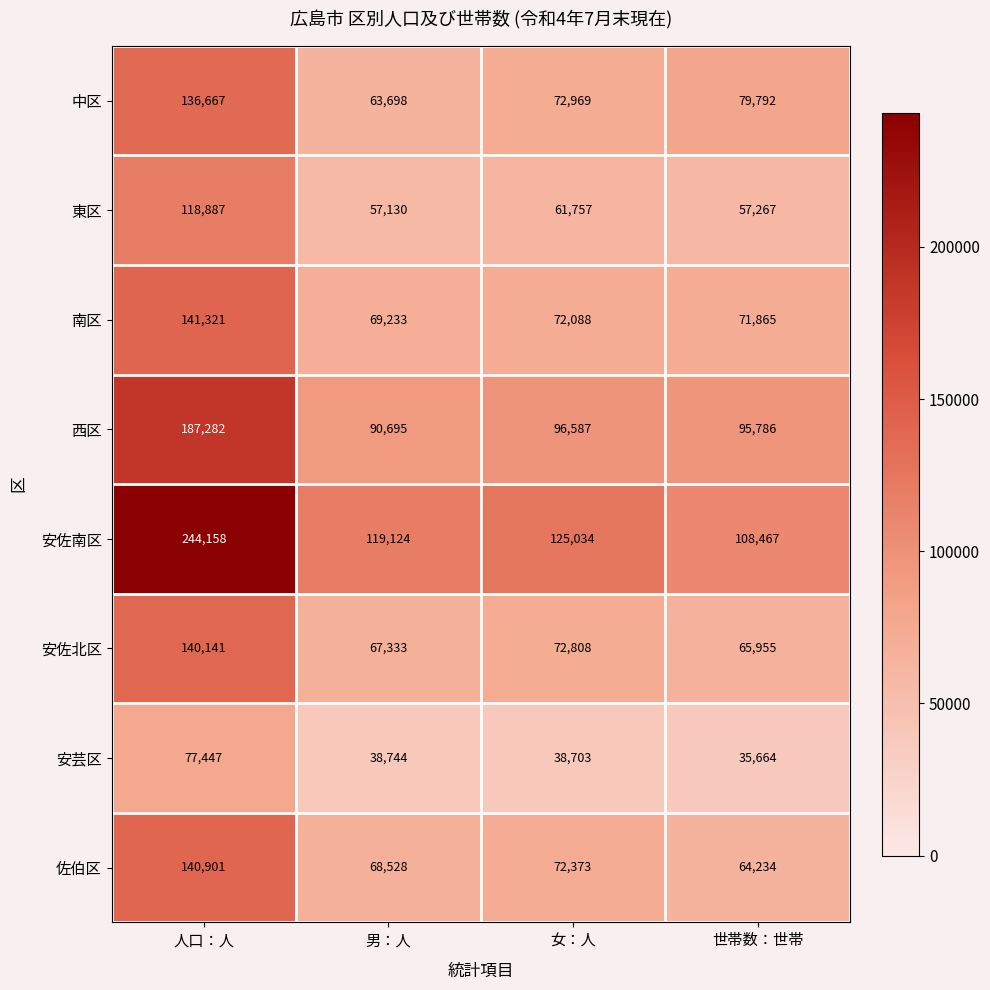

Which category has the lowest value across all series?

世帯数：世帯